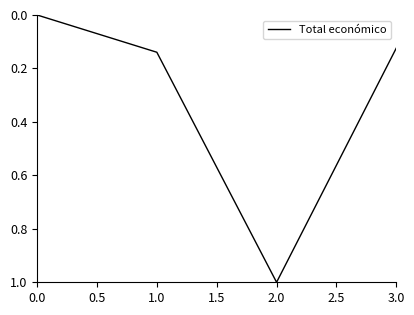

Count the values in the range 0 to 1.

4